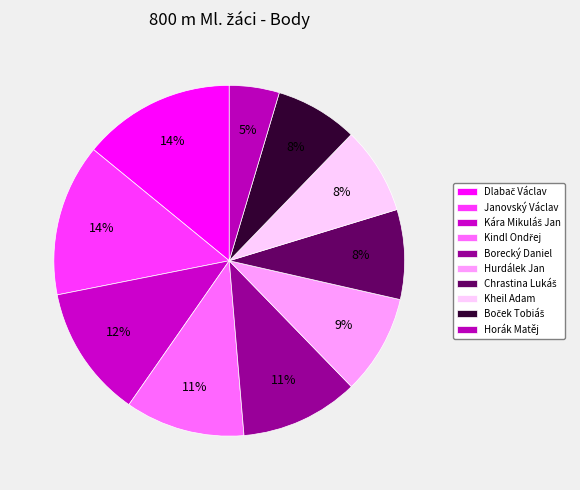

To the nearest percent, what portion does Borecký Daniel represent?

11%